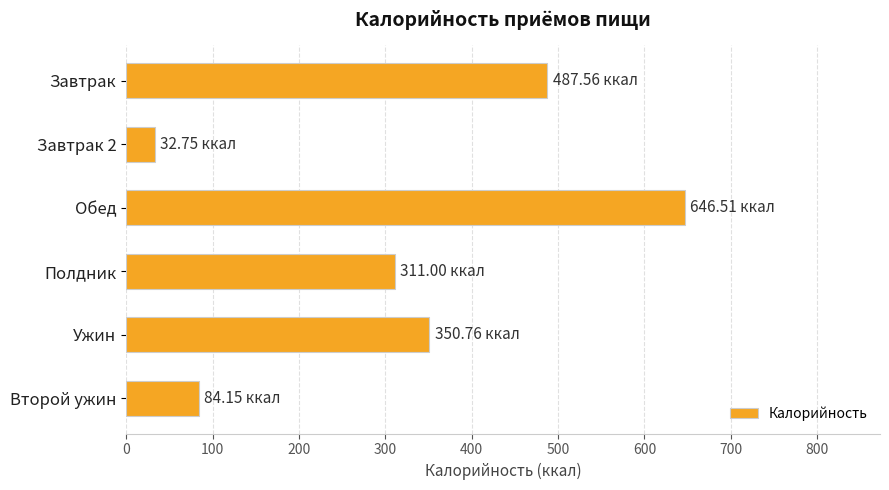

What is the difference between the second highest and minimum values?

454.8